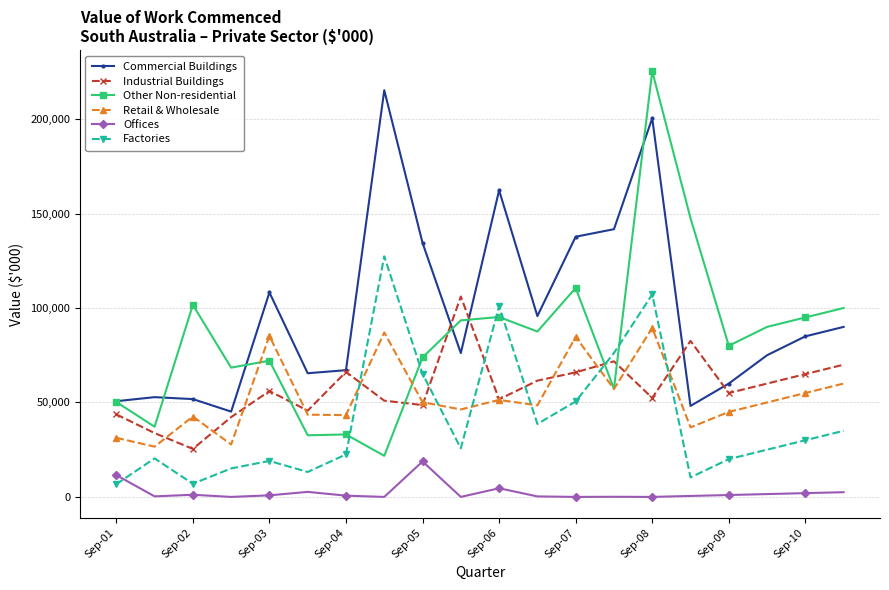

At how many categories does at least one series exceed 111493?

7